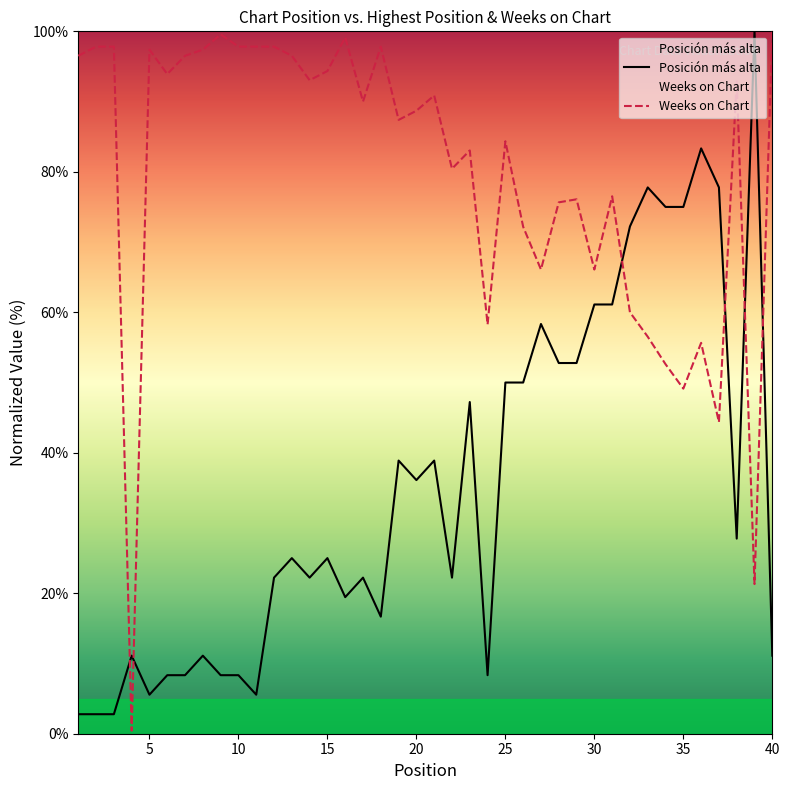

What are all the series names shown in the legend?

Posición más alta, Weeks on Chart